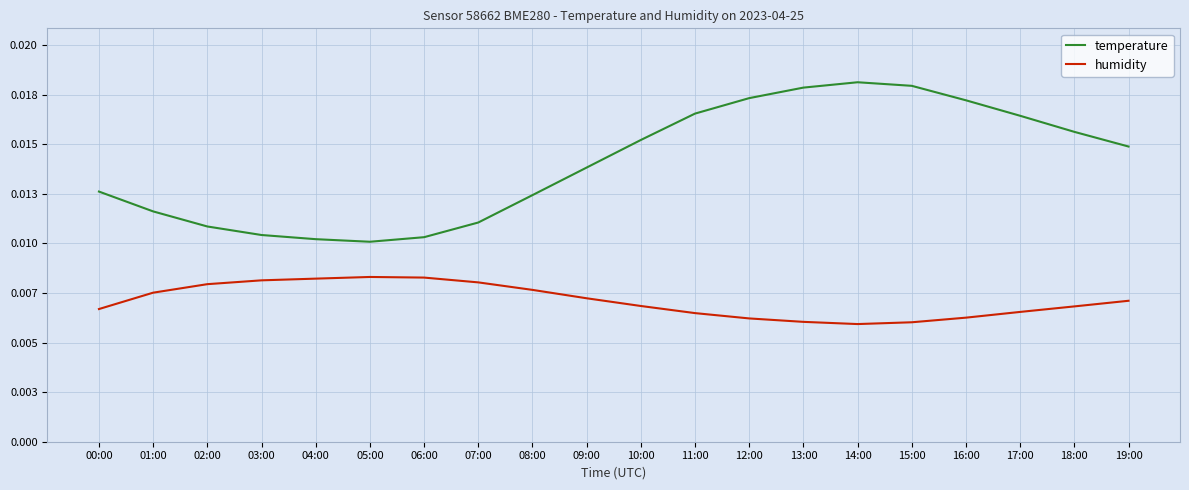

Which series has the largest range (max minus min)?

temperature